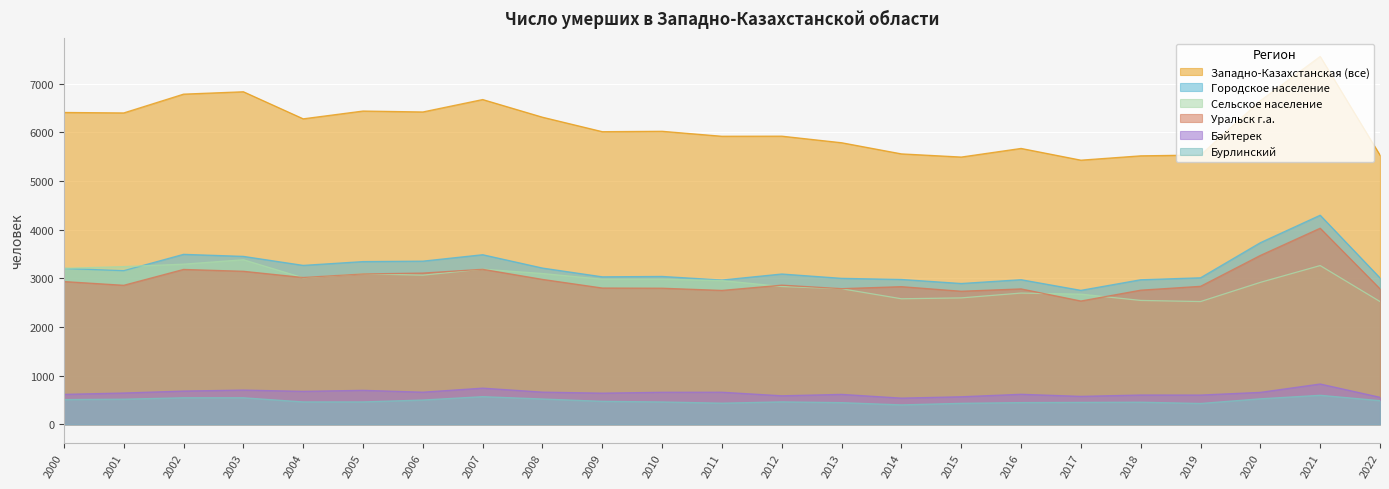

At which category does Сельское население reach its first local valley?

2004